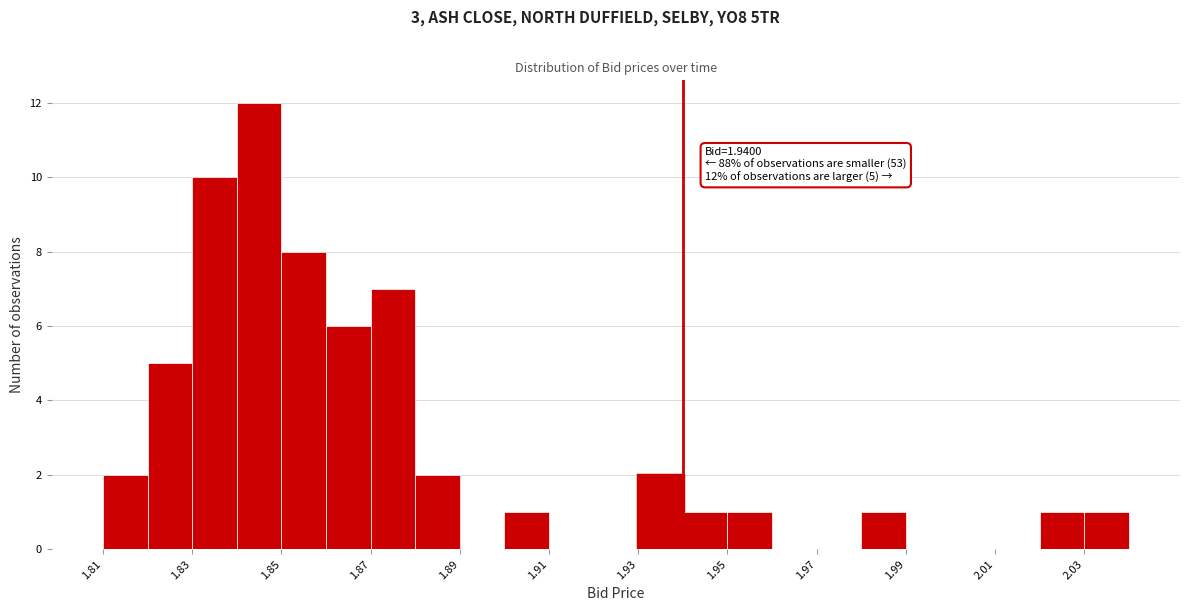

Over which range of the x-axis is the bar tallest?

1.84 to 1.85